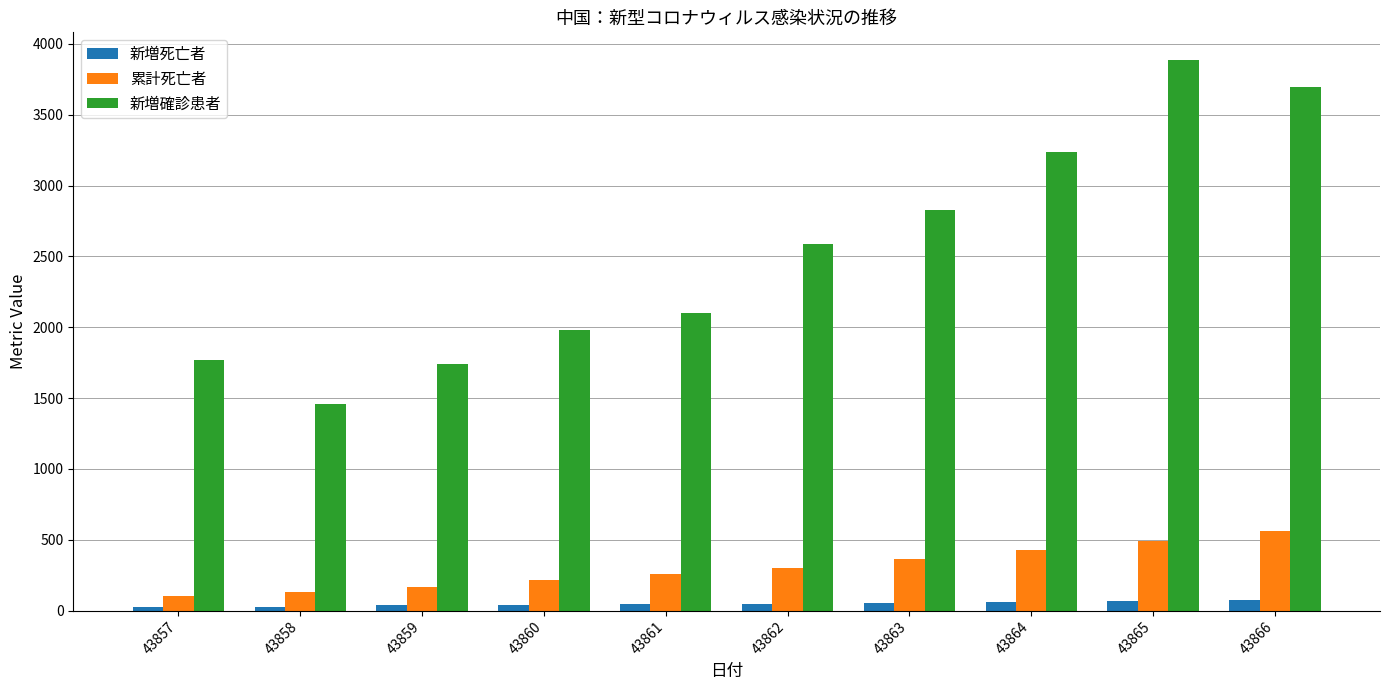

What is the minimum value for 新増確診患者?

1459